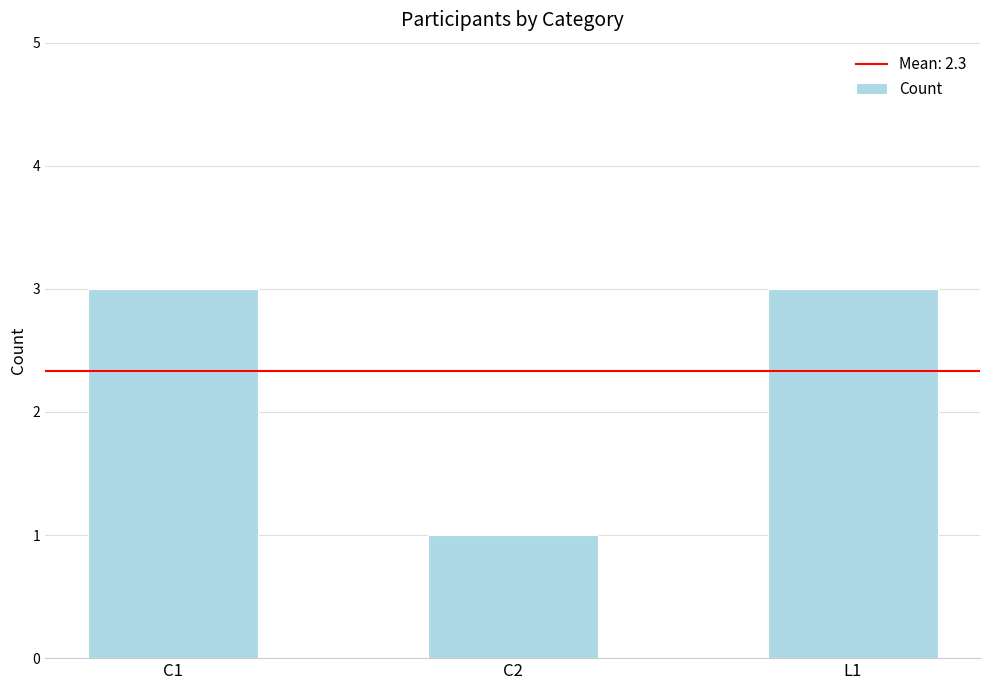

What is the sum of all values?

7